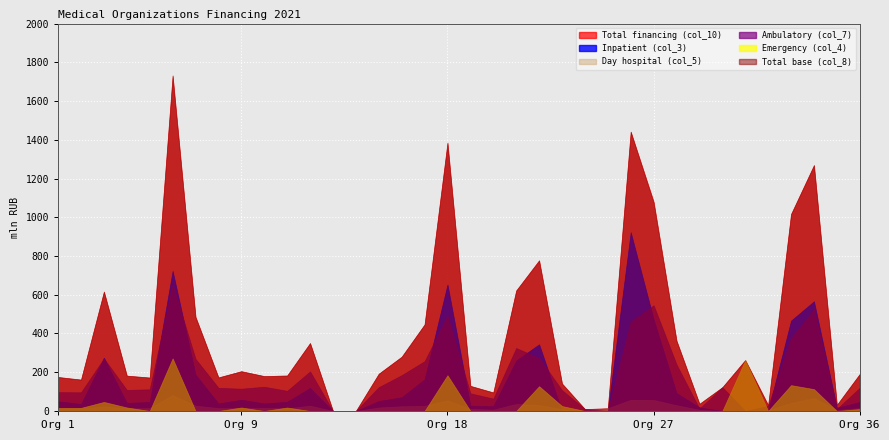

Which category has the lowest value across all series?

14